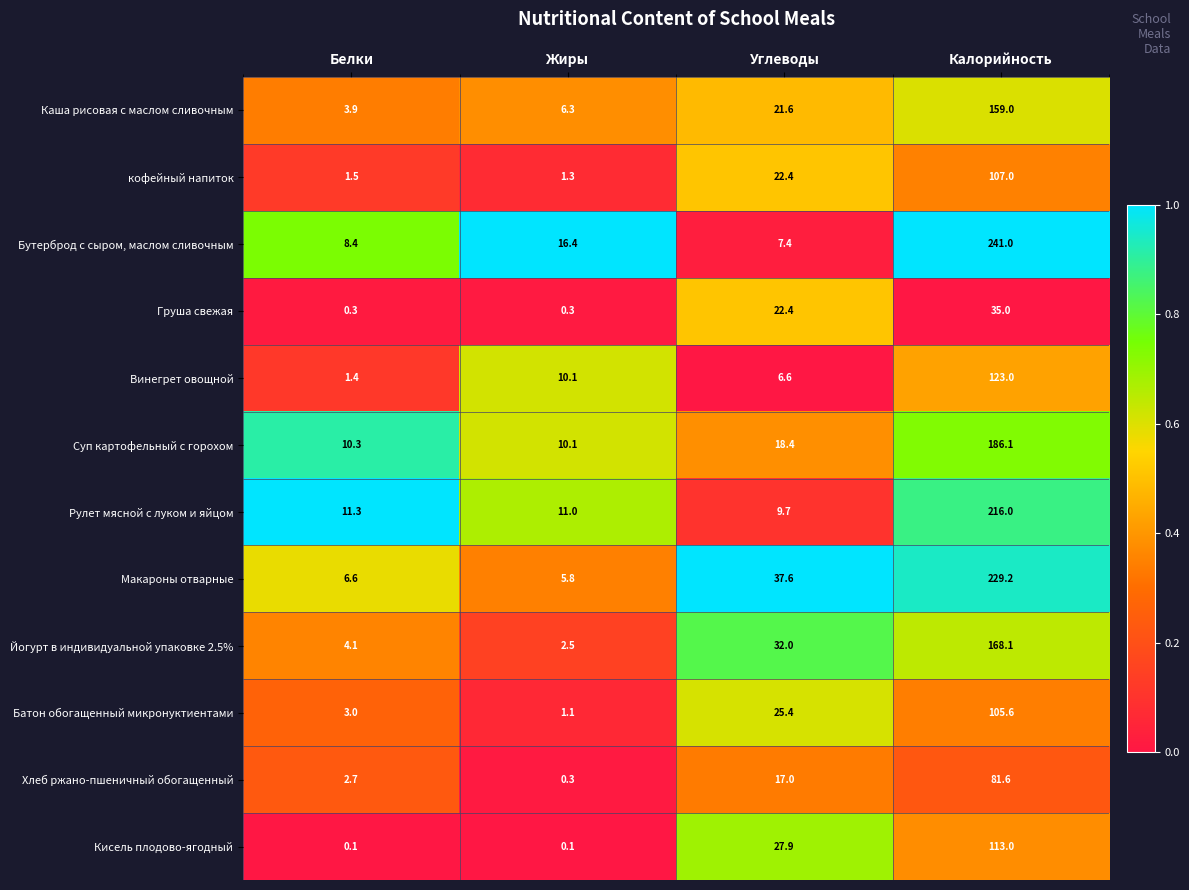

The Винегрет овощной series shows 1.9 at Белки. True or false?

False